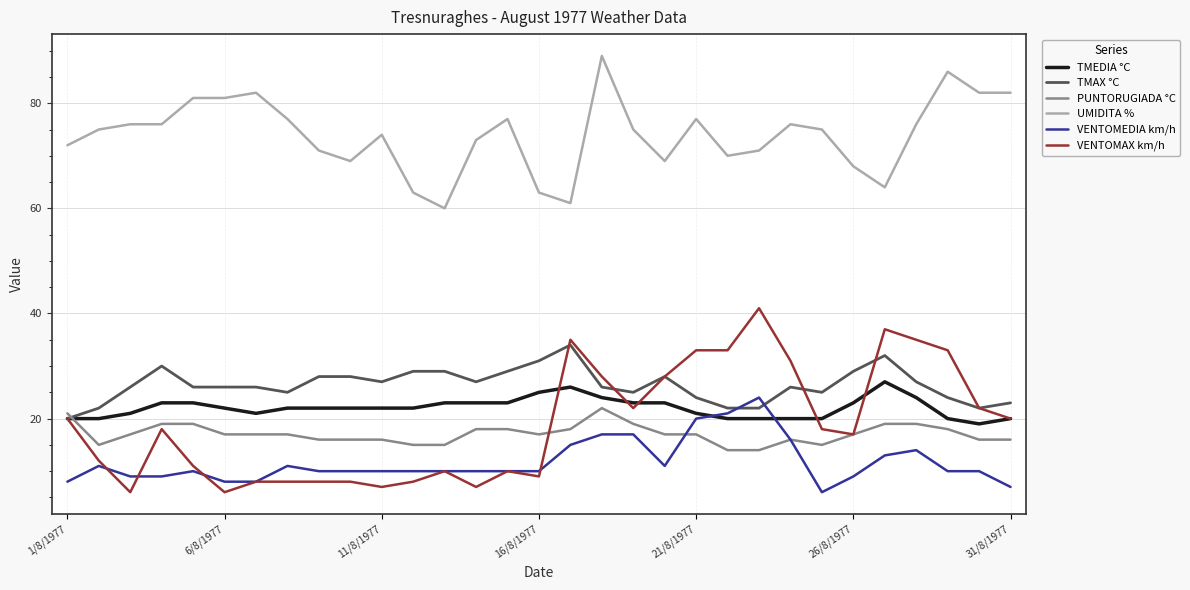

What is the highest value of the TMEDIA °C series?

27